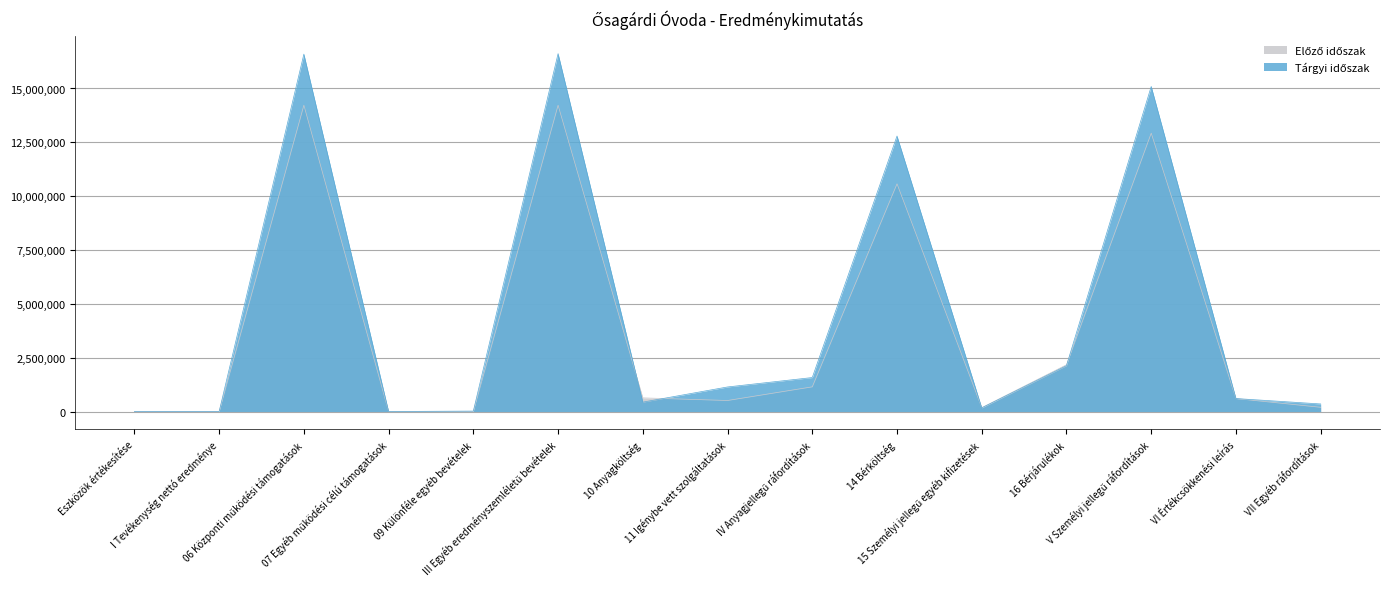

What is the label of the 11th point from the right?

09 Különféle egyéb bevételek